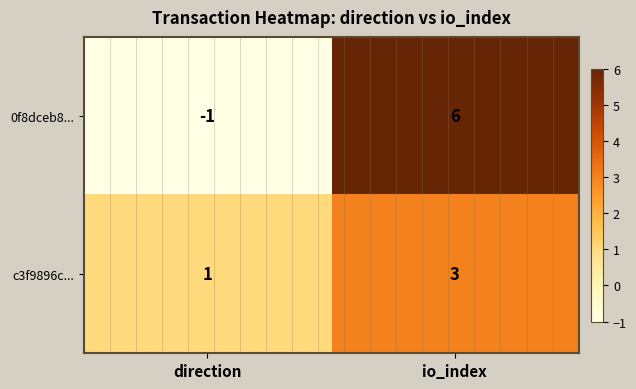

At which label is c3f9896c... closest to 2?

direction